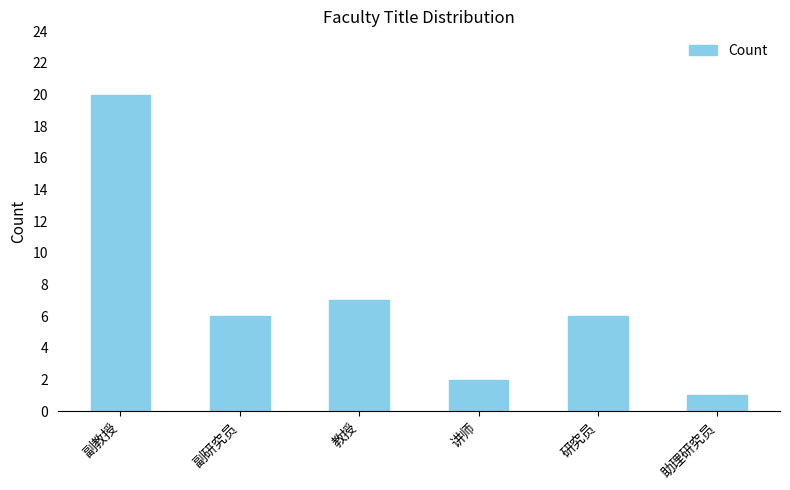

At which label does the data first exceed 6?

副教授